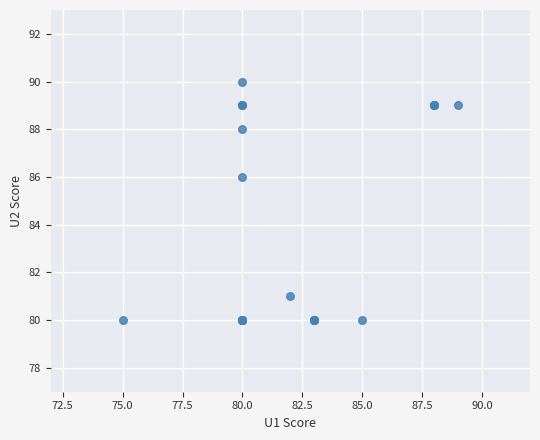

What Y value in the scatter plot is closest to 85?

86